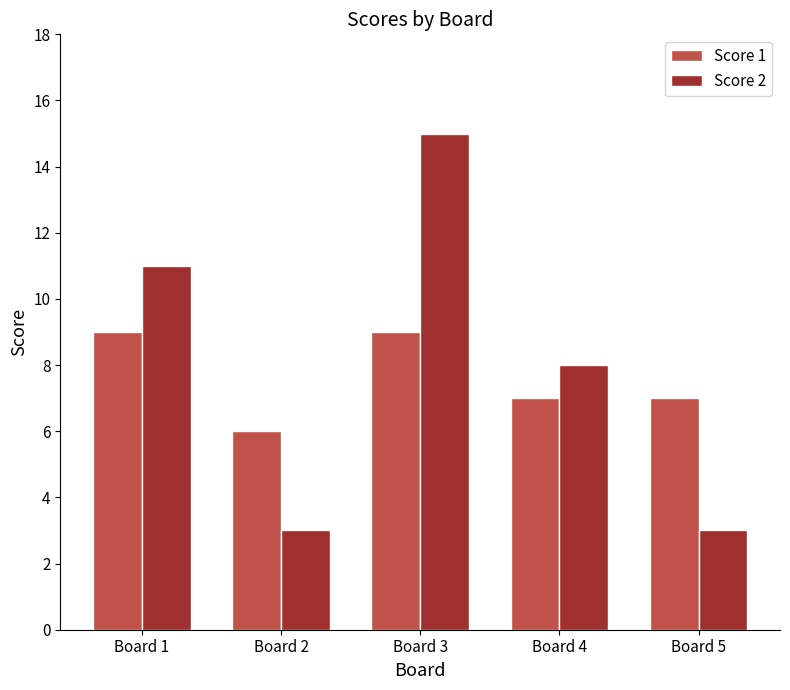

At how many categories does at least one series exceed 9?

2